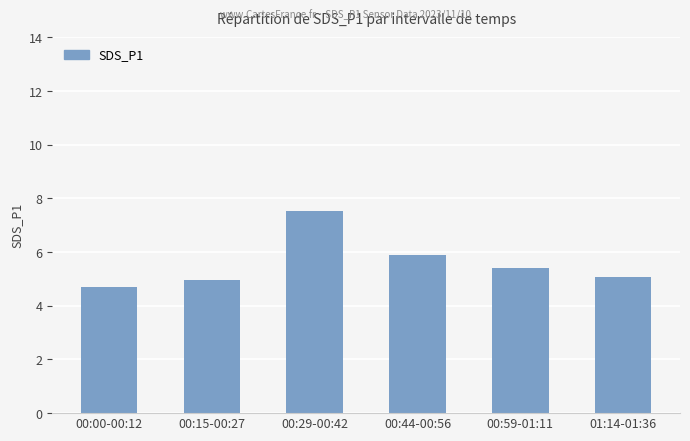

Reading left to right, extract all data points from this chart.

00:00-00:12=4.7	00:15-00:27=5.0	00:29-00:42=7.5	00:44-00:56=5.9	00:59-01:11=5.4	01:14-01:36=5.1